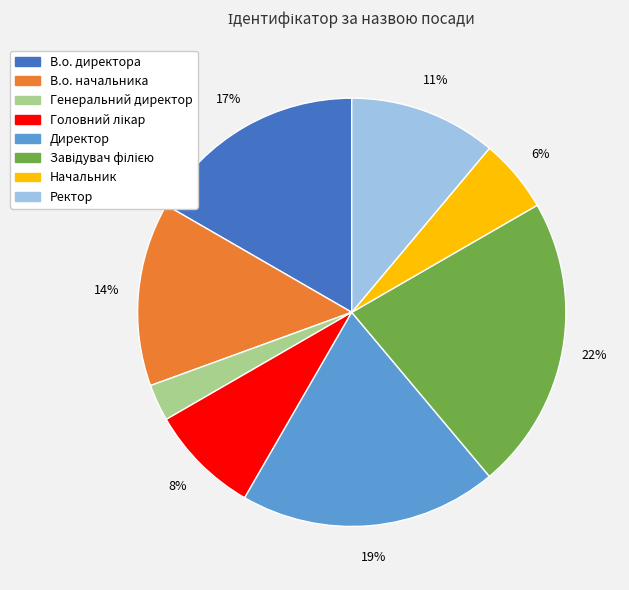

Is there any slice that represents more than half of the pie?

No